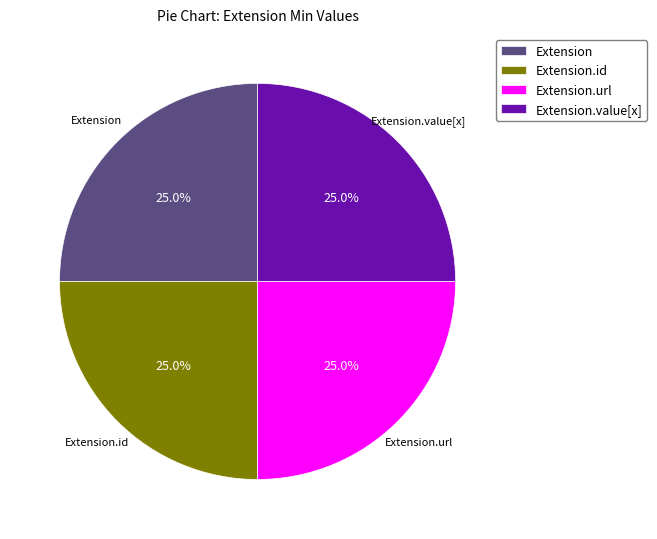

Approximately how many times larger is the value at Extension compared to Extension.id?

1.0